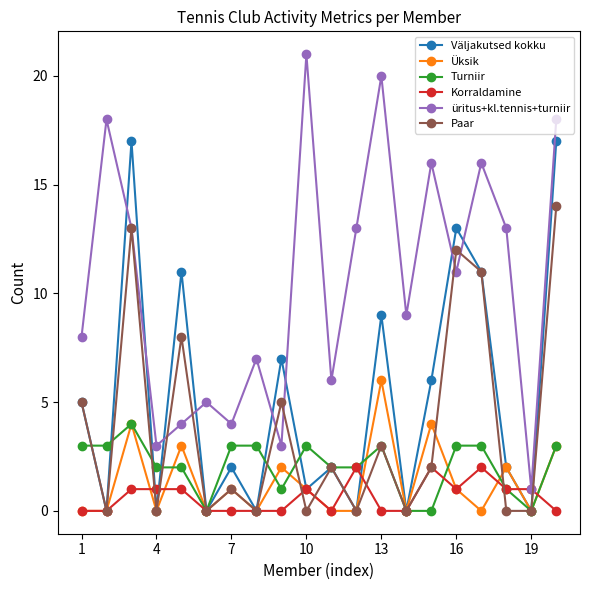

In Paar, how many points are higher than both neighbors (excluding endpoints)?

7